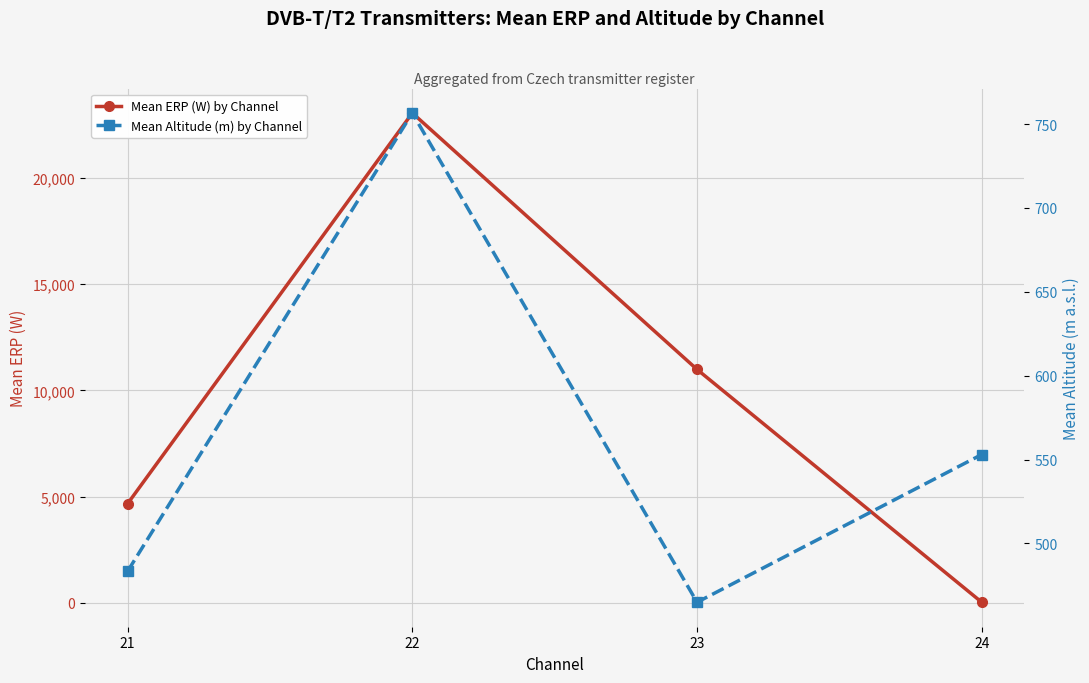

The Mean ERP (W) by Channel series shows 25.0 at 24. True or false?

True